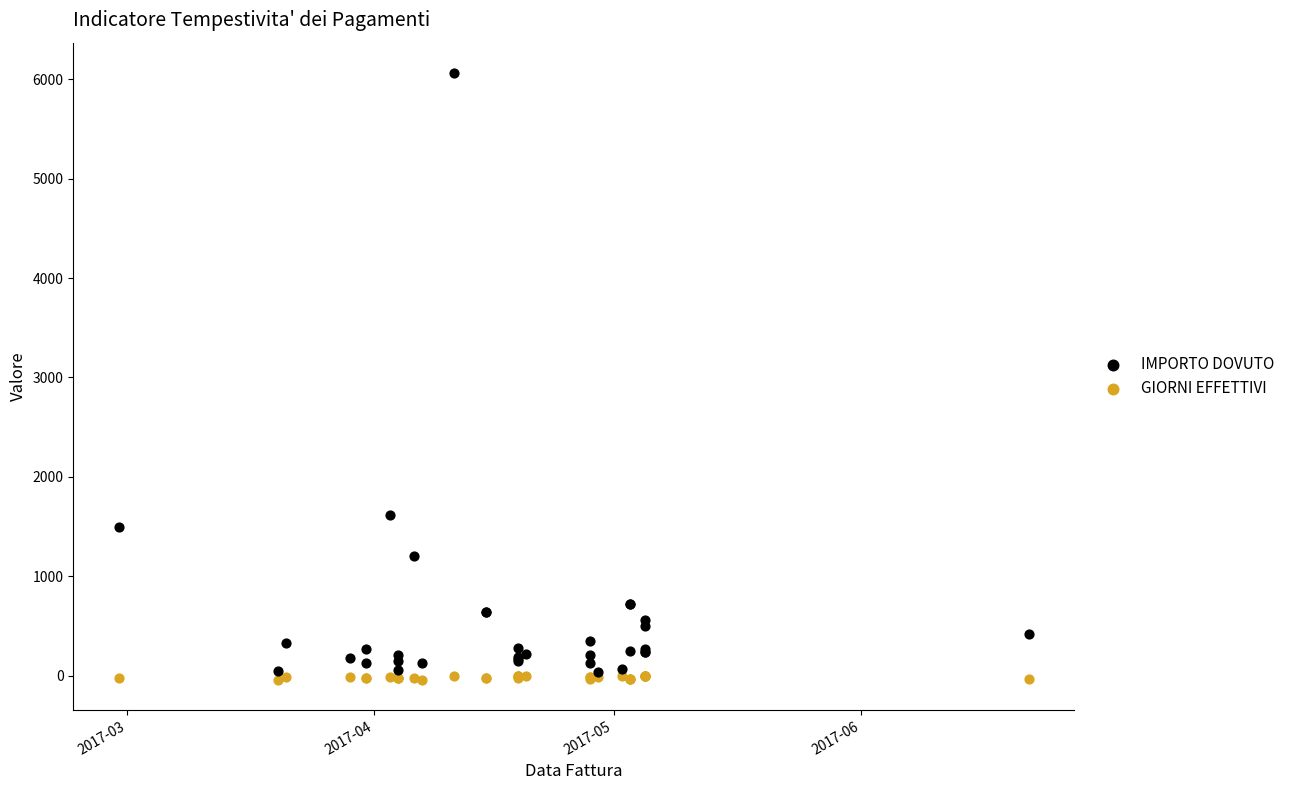

Which series reaches the minimum Y coordinate?

GIORNI EFFETTIVI